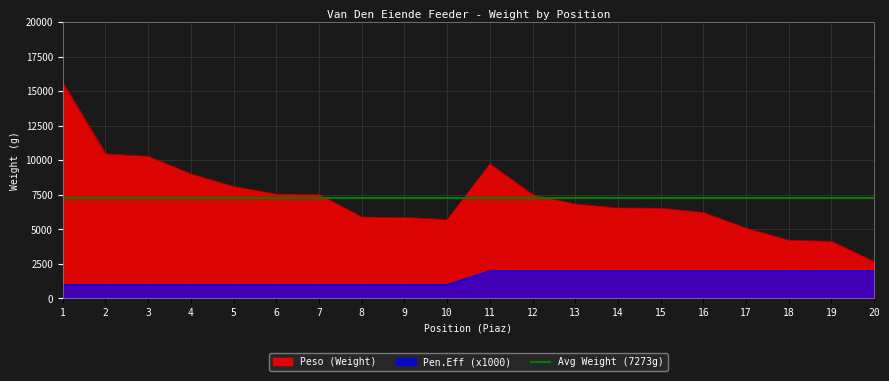

True or false: Pen.Eff has a value of 888 at 13.

False